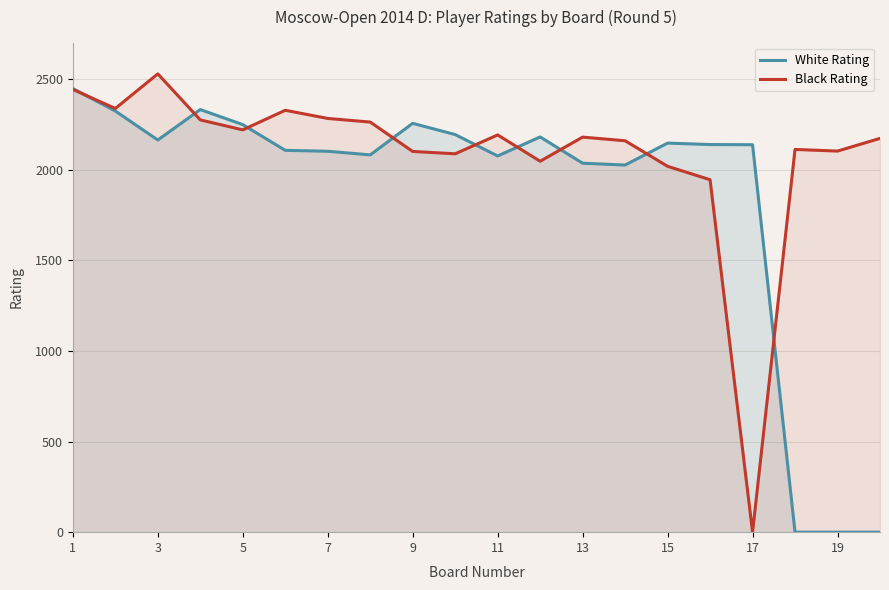

What is the value of the White Rating point at the 7th from the left?

2101